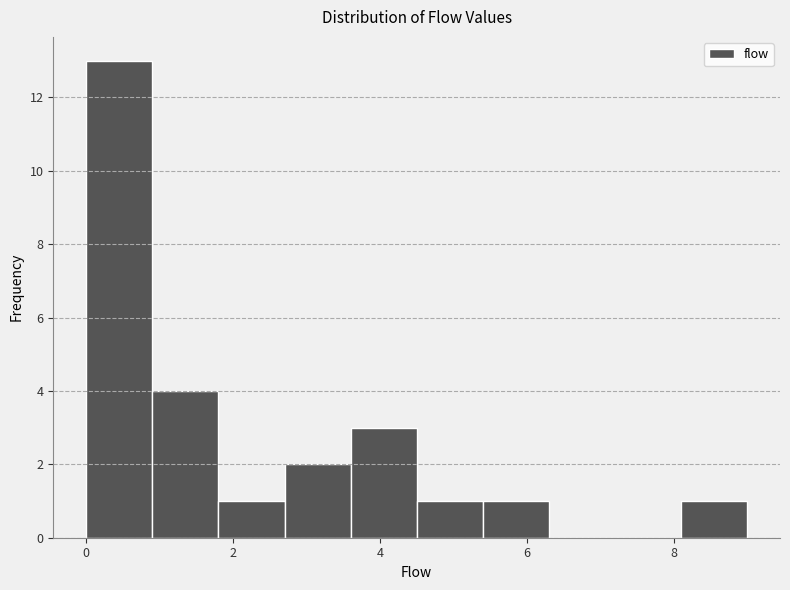

Reading left to right, list every bar in this chart as the range it spans on the x-axis followed by its height. Neither the bar edges nor the heights are printed on the chart, so give them approximately, as read against the axes.

0.0 to 0.9: 13
0.9 to 1.8: 4
1.8 to 2.7: 1
2.7 to 3.6: 2
3.6 to 4.5: 3
4.5 to 5.4: 1
5.4 to 6.3: 1
6.3 to 7.2: 0
7.2 to 8.1: 0
8.1 to 9.0: 1